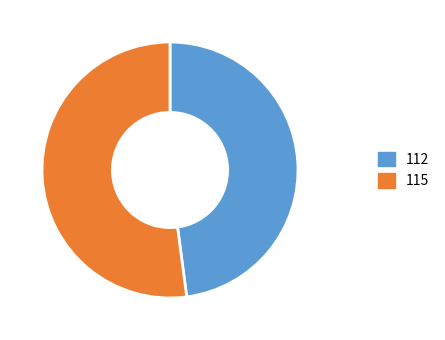

What is the ratio of the value at 112 to the value at 115?

0.9